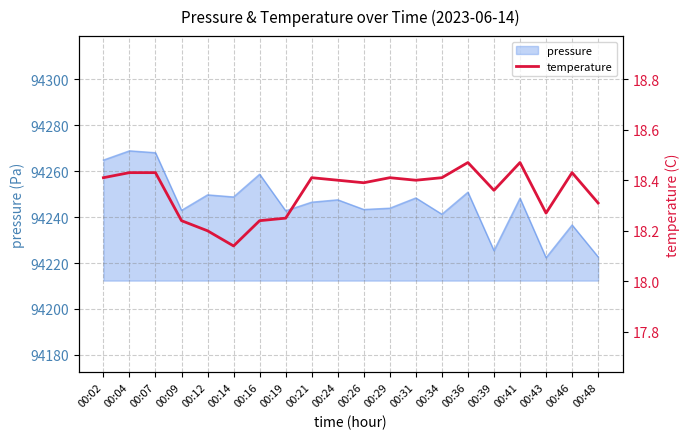

Which category has the highest value across all series?

00:36